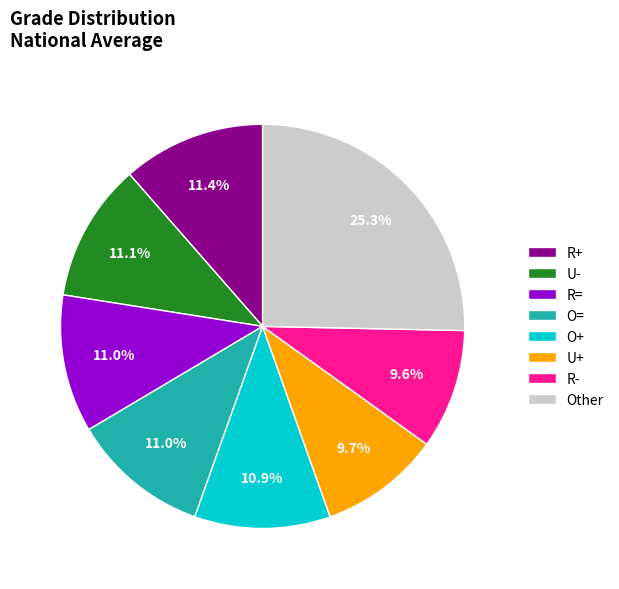

Does any single category account for the majority?

No